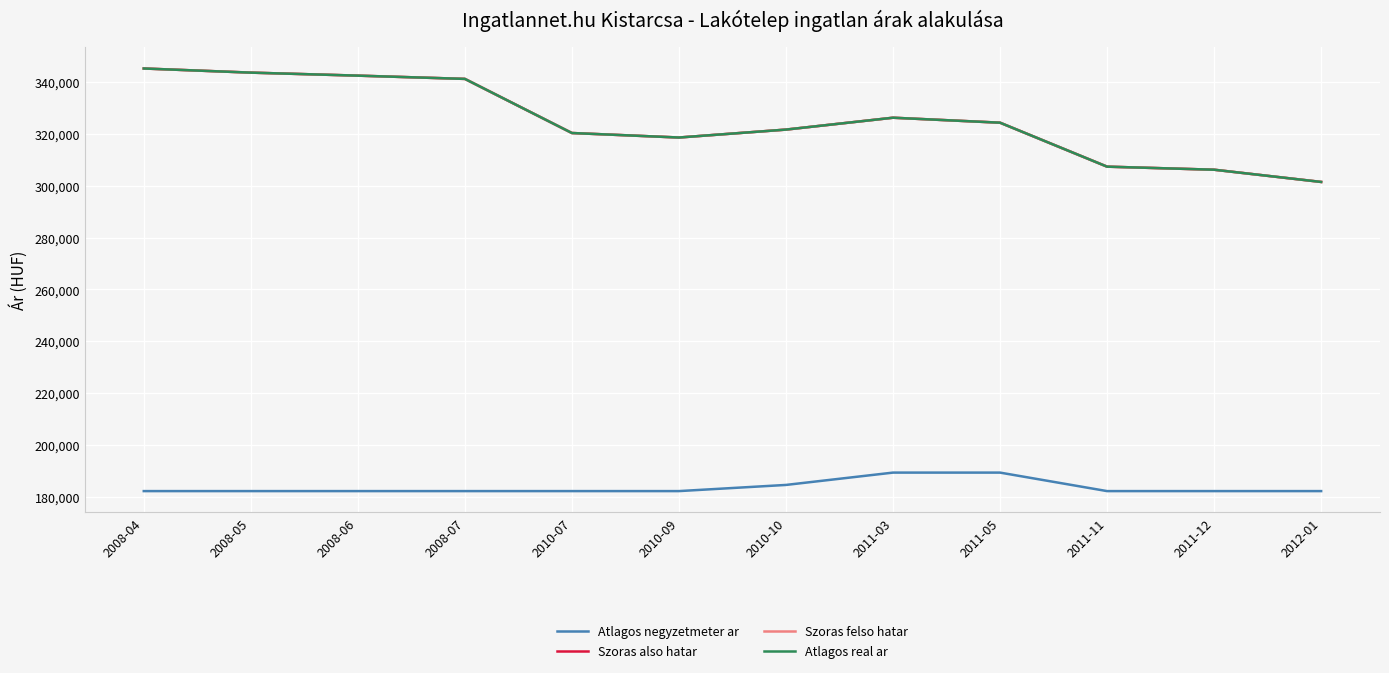

How many interior local valleys does the Szoras felso hatar series have?

1